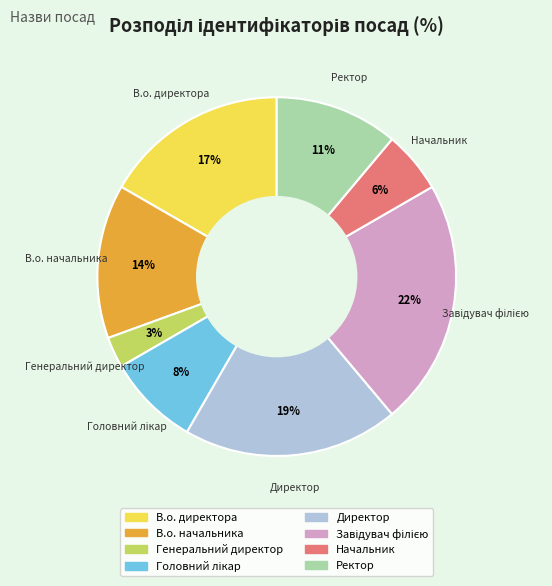

Do В.о. директора and Начальник together represent more than half of the pie?

No